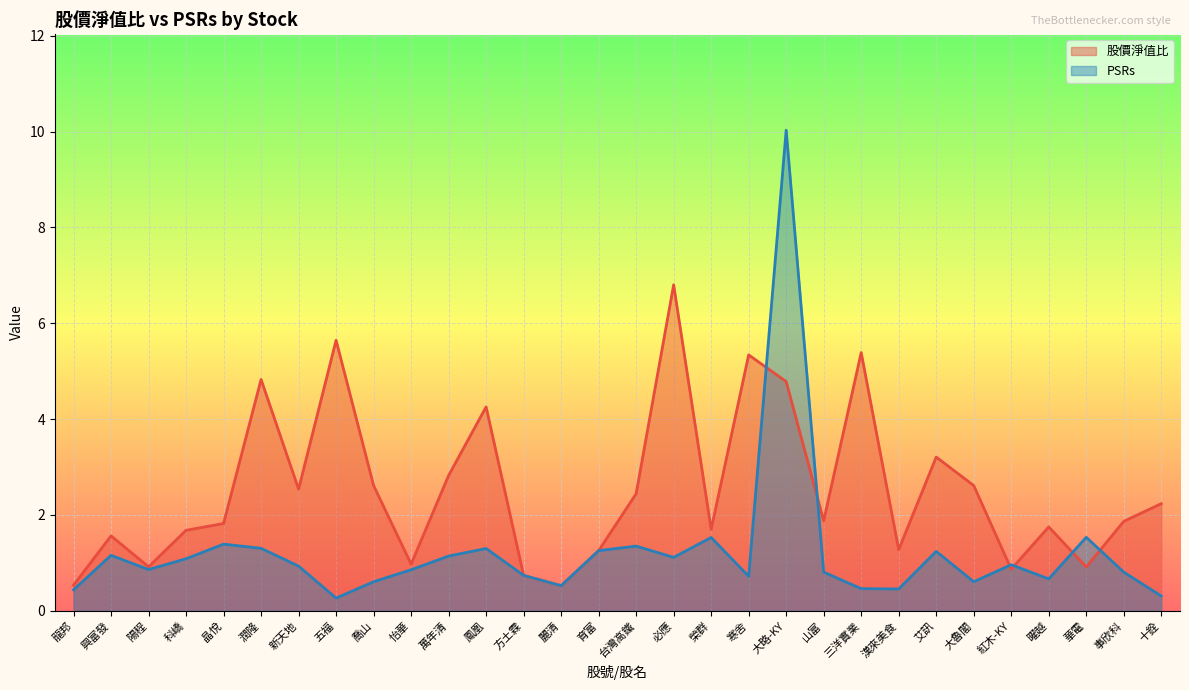

Reading right to left, what are all the values shown in this chart?

股價淨值比: 十銓=2.2	事欣科=1.9	華電=0.9	曜越=1.8	紅木-KY=0.9	大魯閣=2.6	艾訊=3.2	漢來美食=1.3	三洋實業=5.4	山富=1.9	大略-KY=4.8	寒舍=5.3	榮群=1.7	必應=6.8	台灣高鐵=2.4	育富=1.3	麗清=0.5	方土霖=0.7	鳳凰=4.3	萬年清=2.8	怡華=1.0	喬山=2.6	五福=5.6	新天地=2.5	潤隆=4.8	晶悅=1.8	科嶠=1.7	陽程=0.9	興富發=1.6	龍邦=0.5
PSRs: 十銓=0.3	事欣科=0.8	華電=1.5	曜越=0.7	紅木-KY=1.0	大魯閣=0.6	艾訊=1.2	漢來美食=0.5	三洋實業=0.5	山富=0.8	大略-KY=10.0	寒舍=0.7	榮群=1.5	必應=1.1	台灣高鐵=1.4	育富=1.3	麗清=0.5	方土霖=0.7	鳳凰=1.3	萬年清=1.1	怡華=0.9	喬山=0.6	五福=0.3	新天地=0.9	潤隆=1.3	晶悅=1.4	科嶠=1.1	陽程=0.9	興富發=1.2	龍邦=0.4